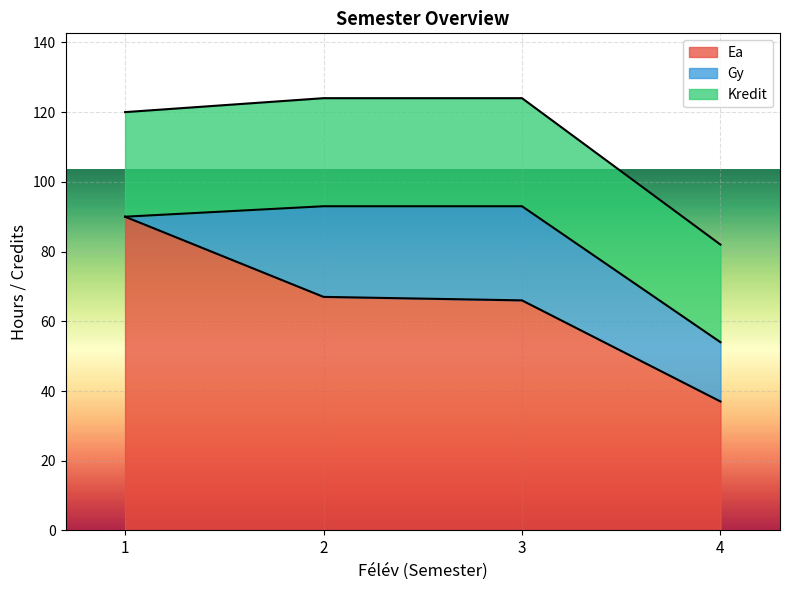

Between 2 and 4, which series saw the biggest shift?

Ea